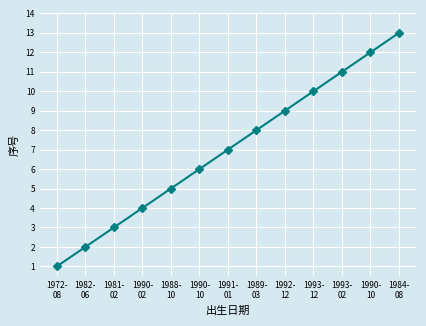

Rank the categories by value from highest to lowest.

1984-
08, 1990-
10, 1993-
02, 1993-
12, 1992-
12, 1989-
03, 1991-
01, 1990-
10, 1988-
10, 1990-
02, 1981-
02, 1982-
06, 1972-
08